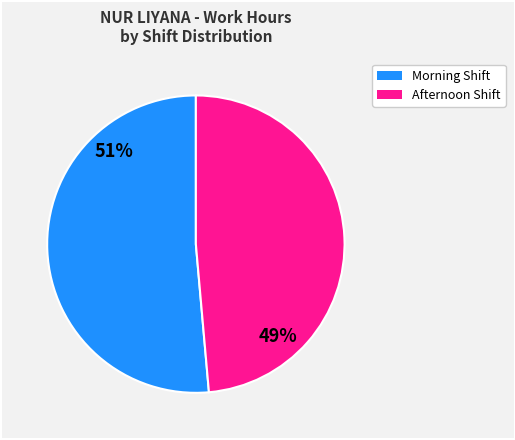

To the nearest percent, what is the average slice percentage?

50%